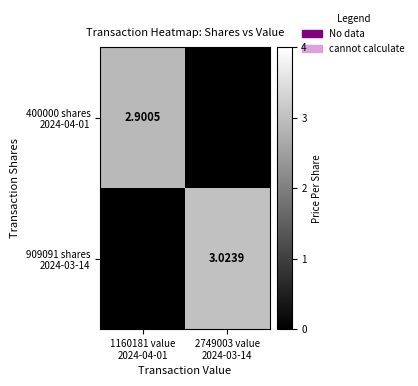

What is the difference between the maximum and minimum values in the 909091 shares 2024-03-14 series?

3.0